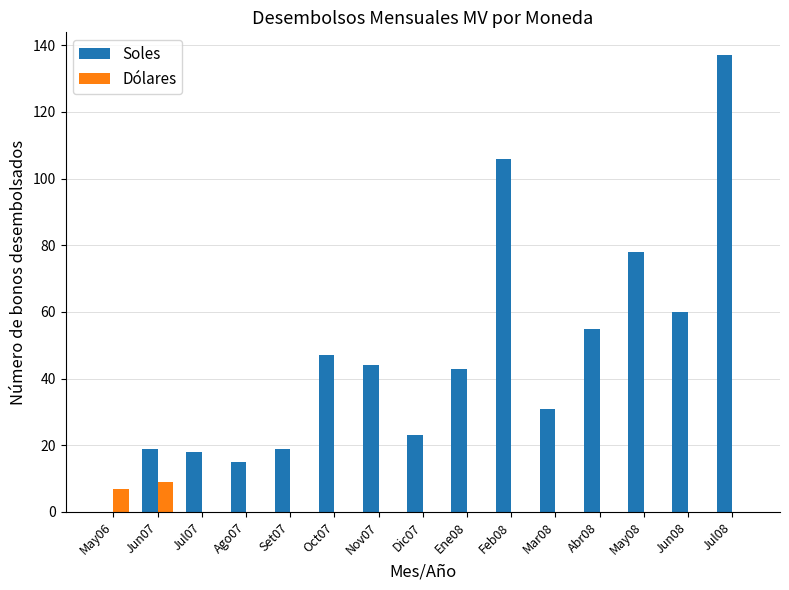

What is the sum of all Dólares values?

16